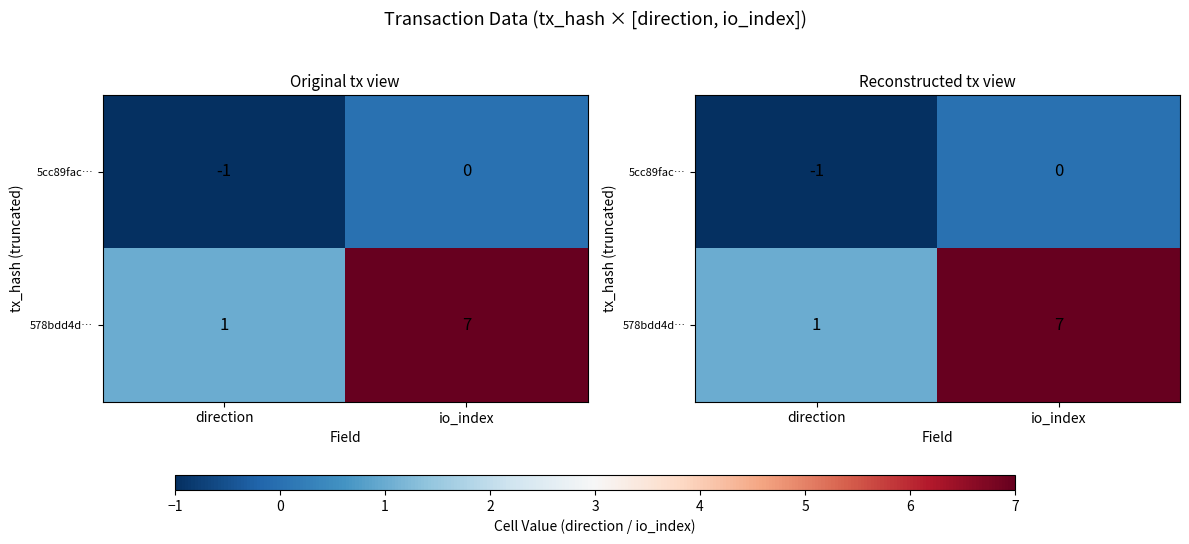

List the labels in order of 5cc89fac… value, smallest first.

direction, io_index